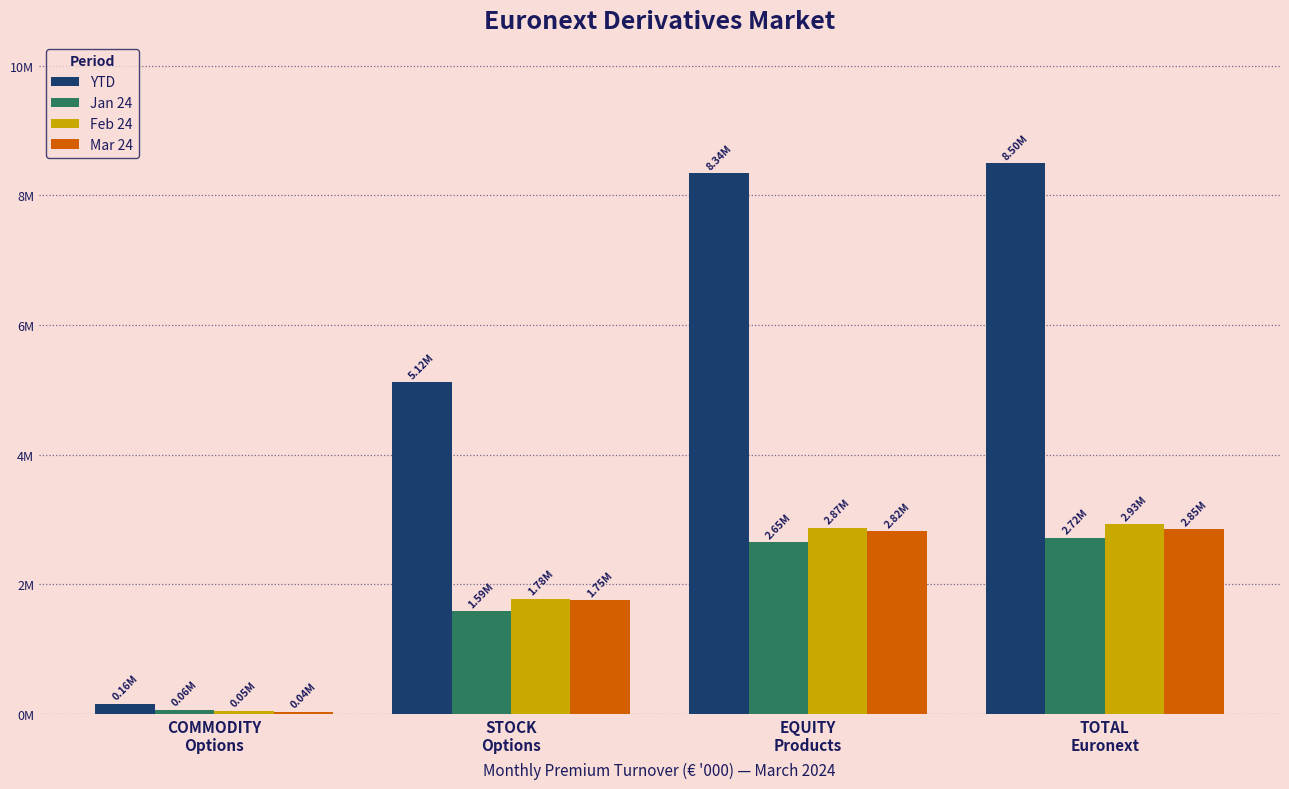

Which series has the largest total across all categories?

YTD